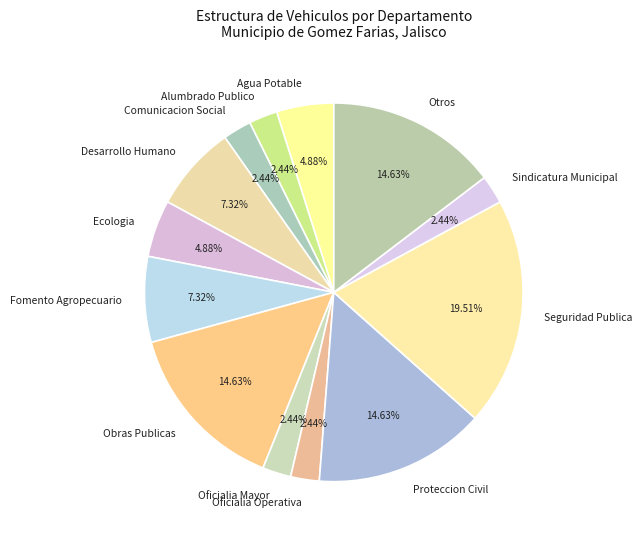

Which has a higher value, Oficialia Operativa or Agua Potable?

Agua Potable